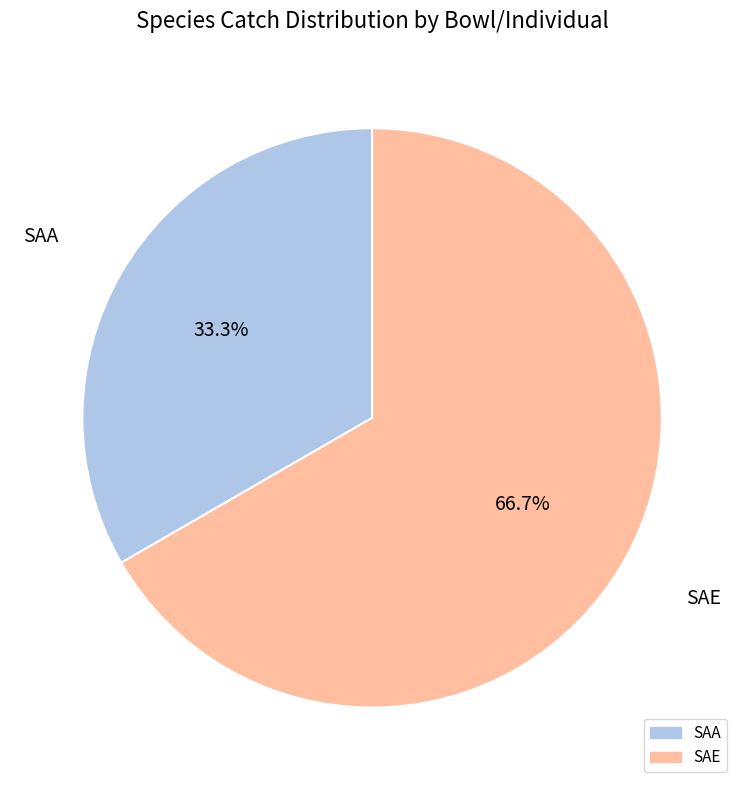

How many slices are in this pie chart?

2